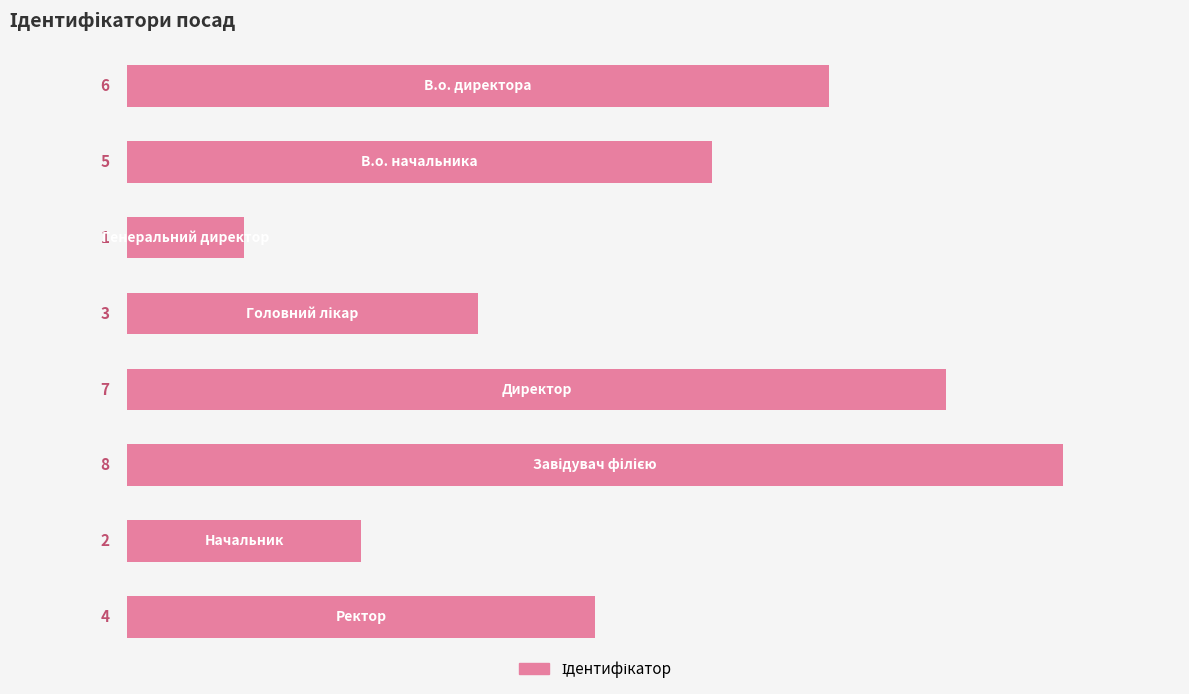

Reading top to bottom, what are all the values shown in this chart?

6	5	1	3	7	8	2	4